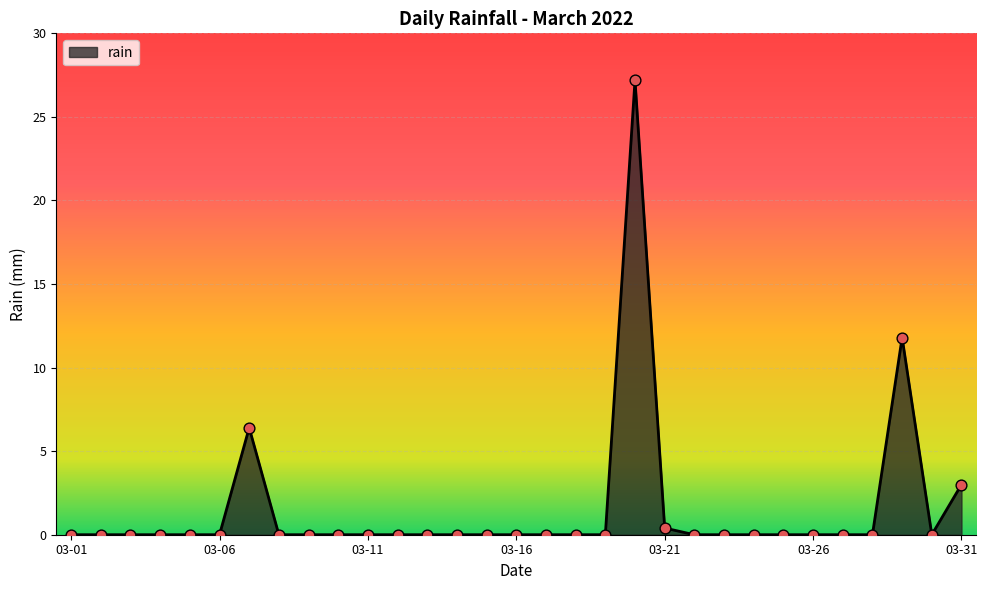

What is the difference between the maximum and minimum values?

27.2